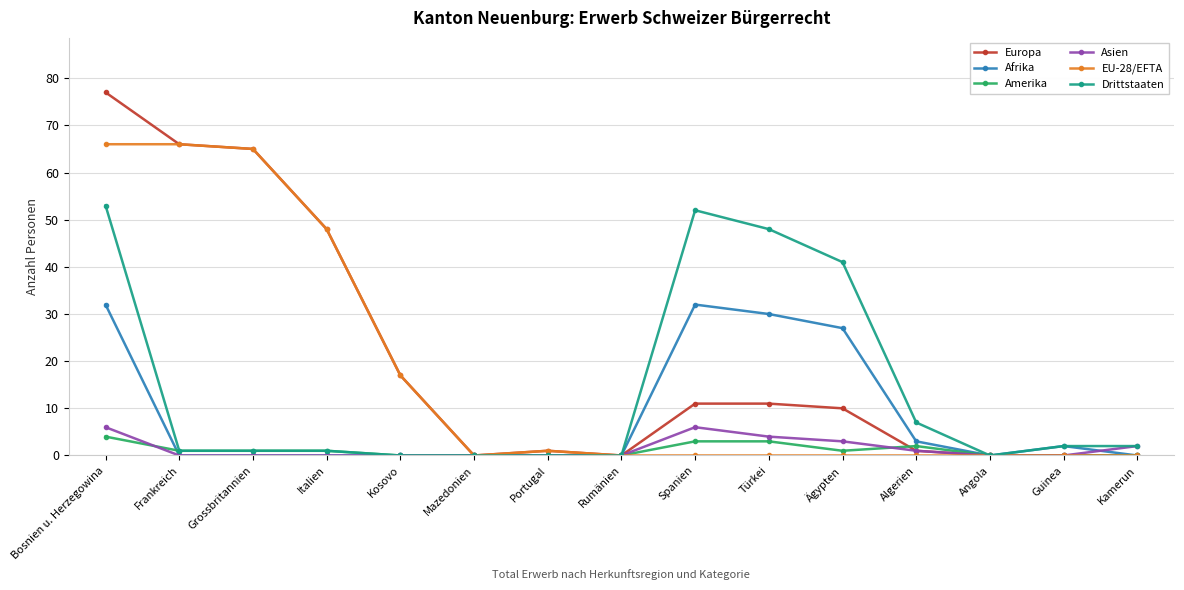

List the series in order of their peak value, lowest first.

Amerika, Asien, Afrika, Drittstaaten, EU-28/EFTA, Europa